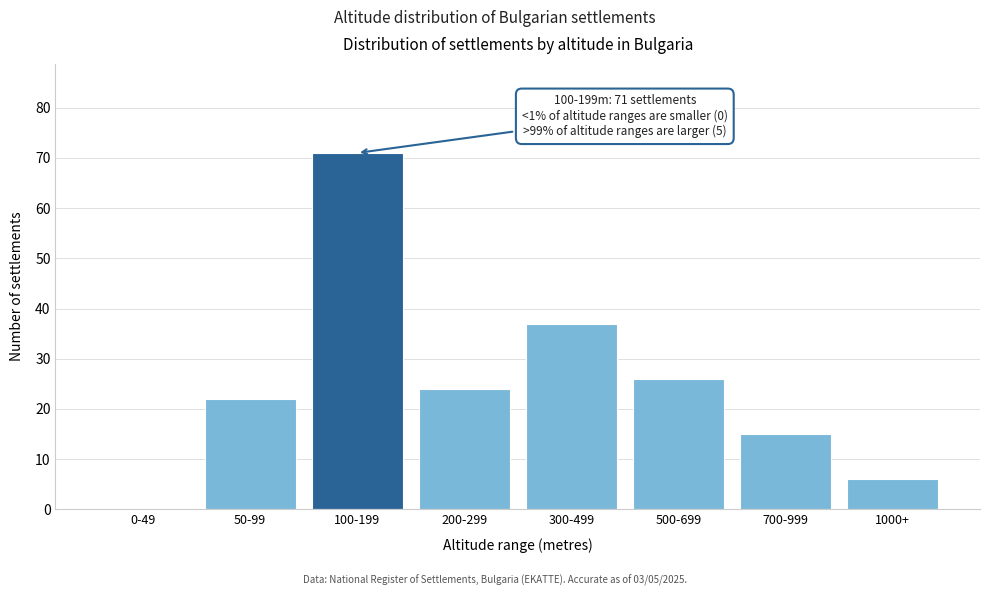

Reading left to right, list all the values displayed in this chart.

0-49=0	50-99=22	100-199=71	200-299=24	300-499=37	500-699=26	700-999=15	1000+=6